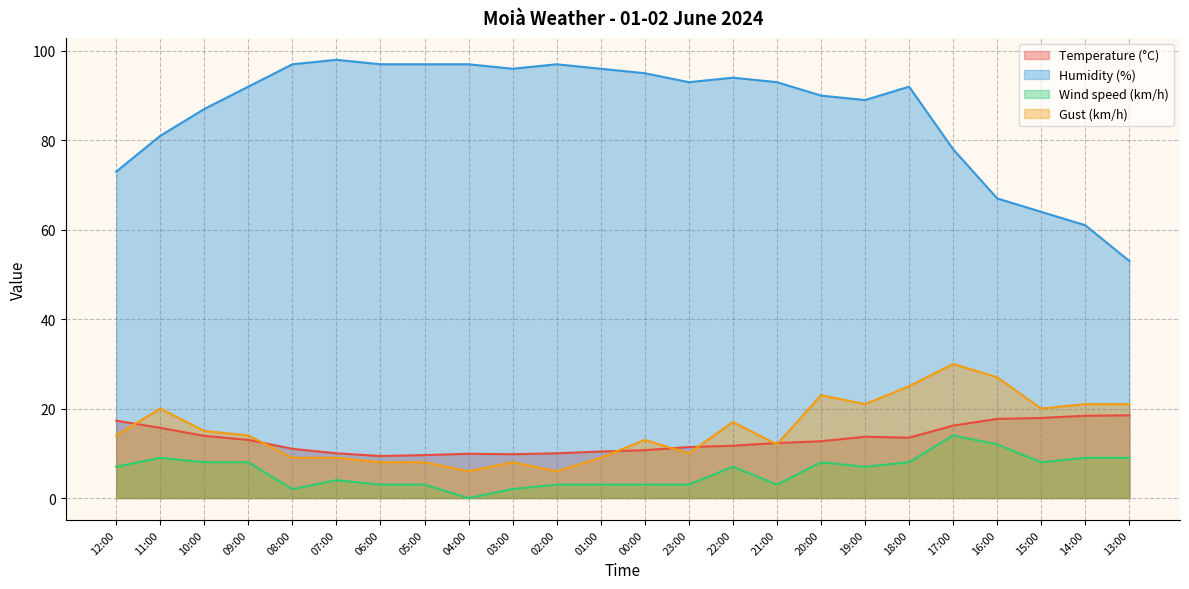

What is the difference between the highest and lowest values at 06:00?

94.0